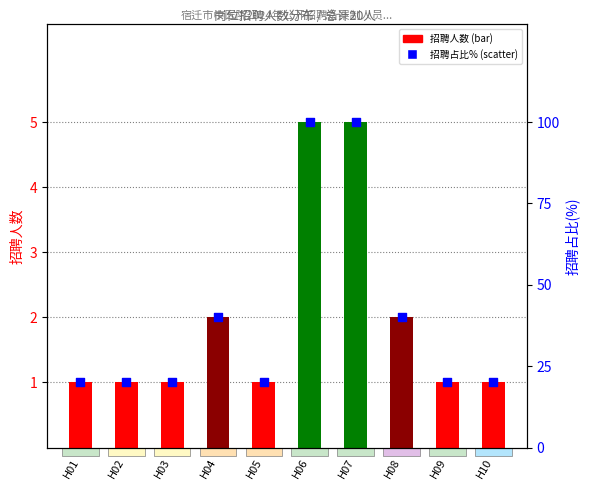

Which series reaches the minimum Y coordinate?

招聘人数